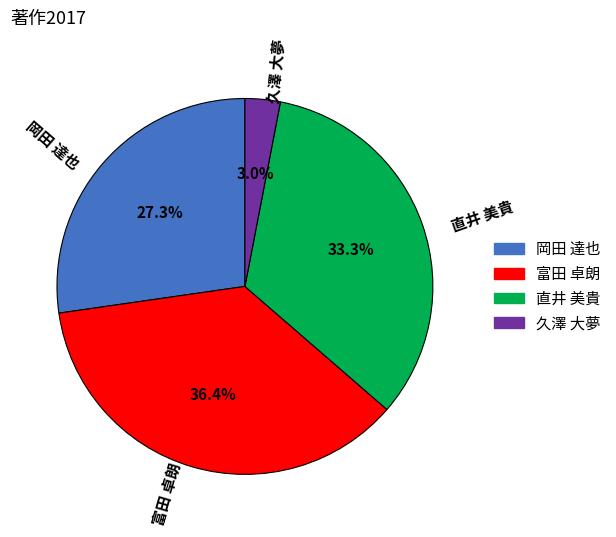

Combined, what portion of the pie is 久澤 大夢 and 岡田 達也?

30.3%